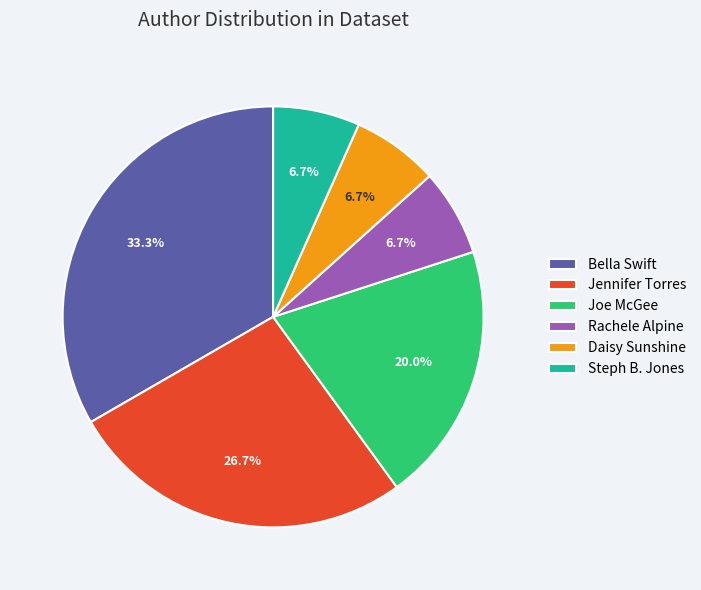

What percentage is the Steph B. Jones slice, to the nearest percent?

7%